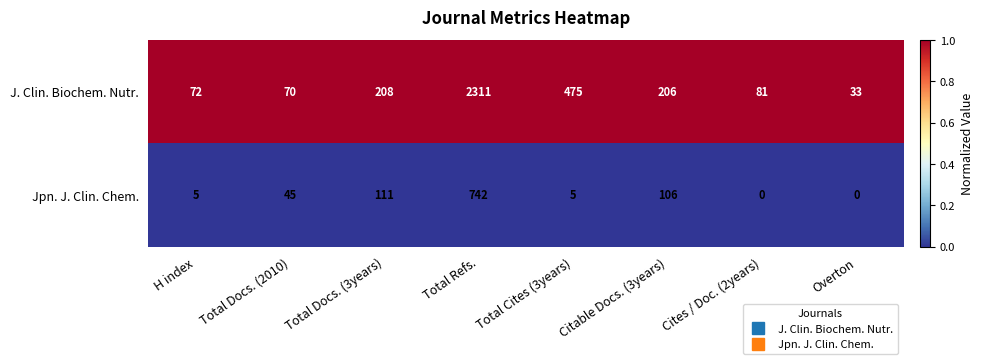

Rank the series by their average value, from highest to lowest.

J. Clin. Biochem. Nutr., Jpn. J. Clin. Chem.